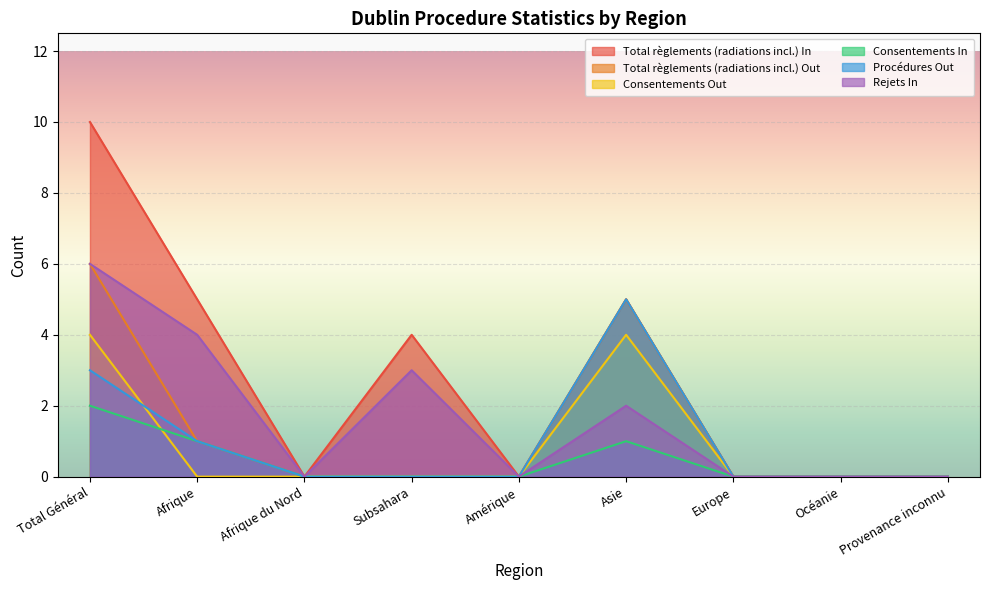

List the series in order of their peak value, highest first.

Total règlements (radiations incl.) In, Total règlements (radiations incl.) Out, Rejets In, Procédures Out, Consentements Out, Consentements In